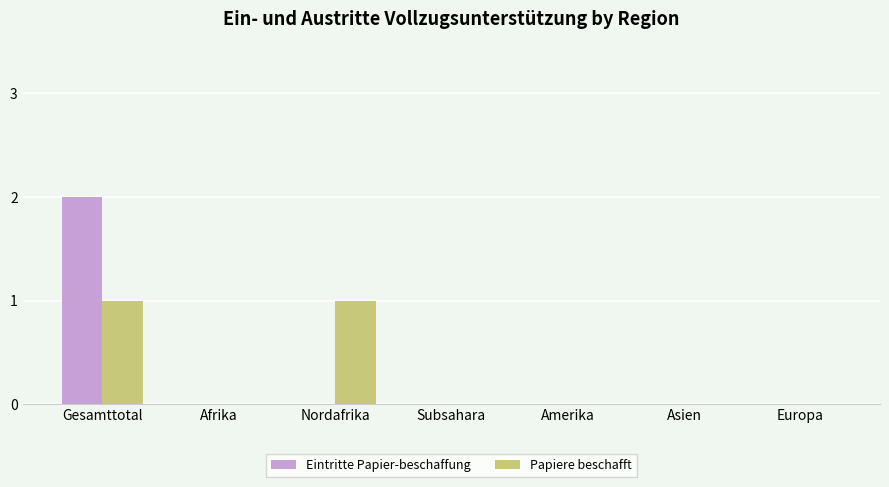

Are the bars horizontal?

No